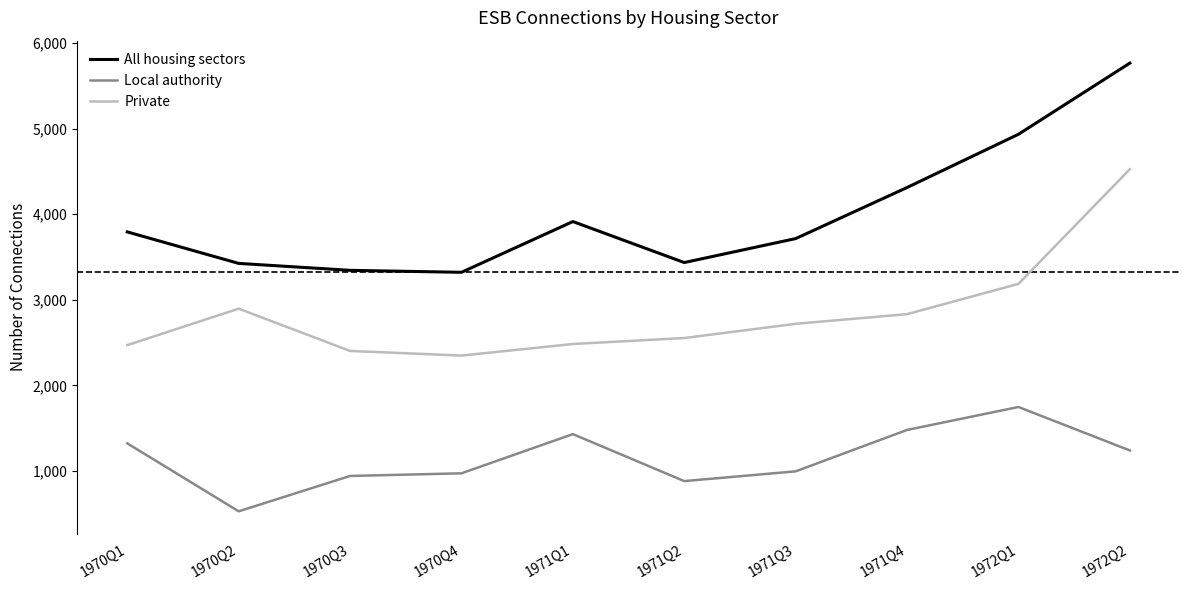

What is the difference between the maximum and minimum values in the Private series?

2178